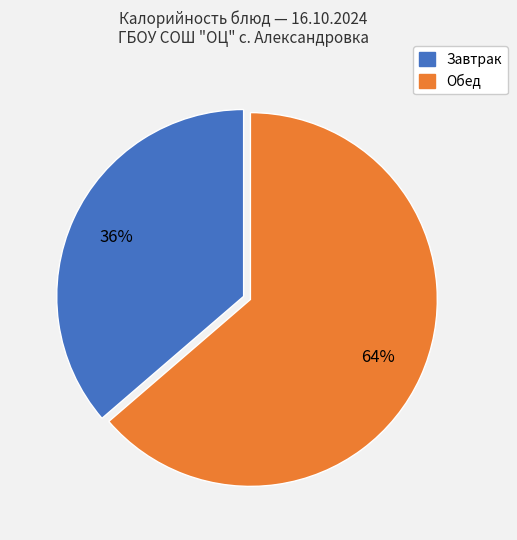

Is there any slice that represents more than half of the pie?

Yes